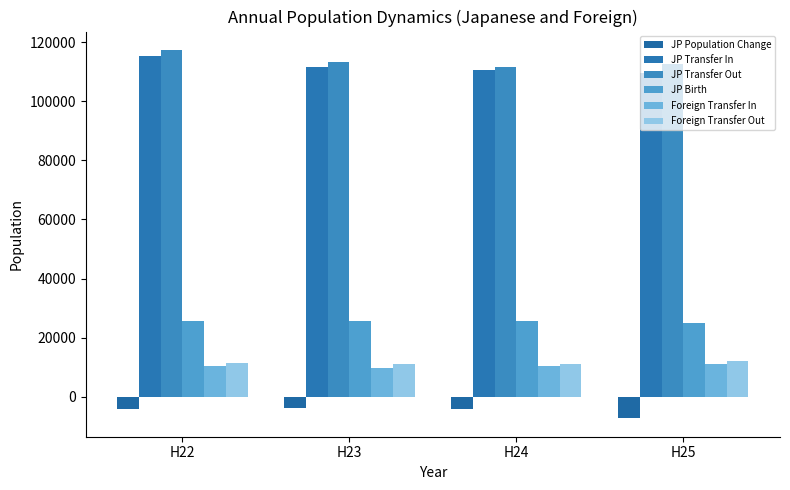

What is the difference between the highest and lowest values at H23?

117158